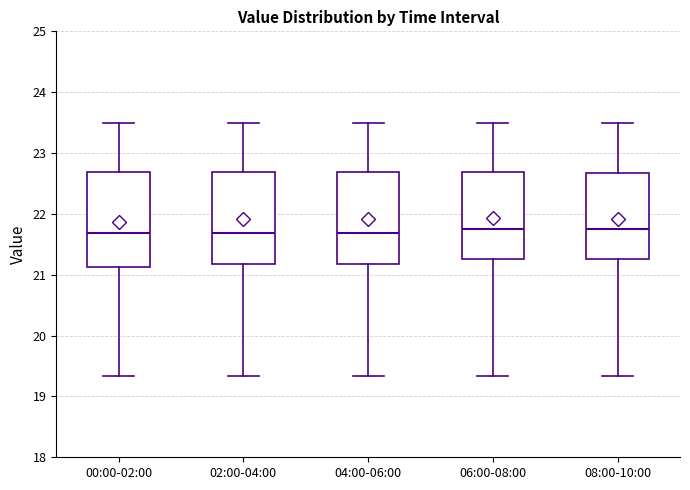

Reading left to right, transcribe this box plot: for each box, give where its median line is, the range the box spans, and where its two whiskers end, as read against the y-axis. The values are not printed on the chart, so give them approximately, as read against the axis.

00:00-02:00: median 21.7, box 21.1 to 22.7, whiskers 19.3 to 23.5
02:00-04:00: median 21.7, box 21.2 to 22.7, whiskers 19.3 to 23.5
04:00-06:00: median 21.7, box 21.2 to 22.7, whiskers 19.3 to 23.5
06:00-08:00: median 21.8, box 21.3 to 22.7, whiskers 19.3 to 23.5
08:00-10:00: median 21.8, box 21.3 to 22.7, whiskers 19.3 to 23.5